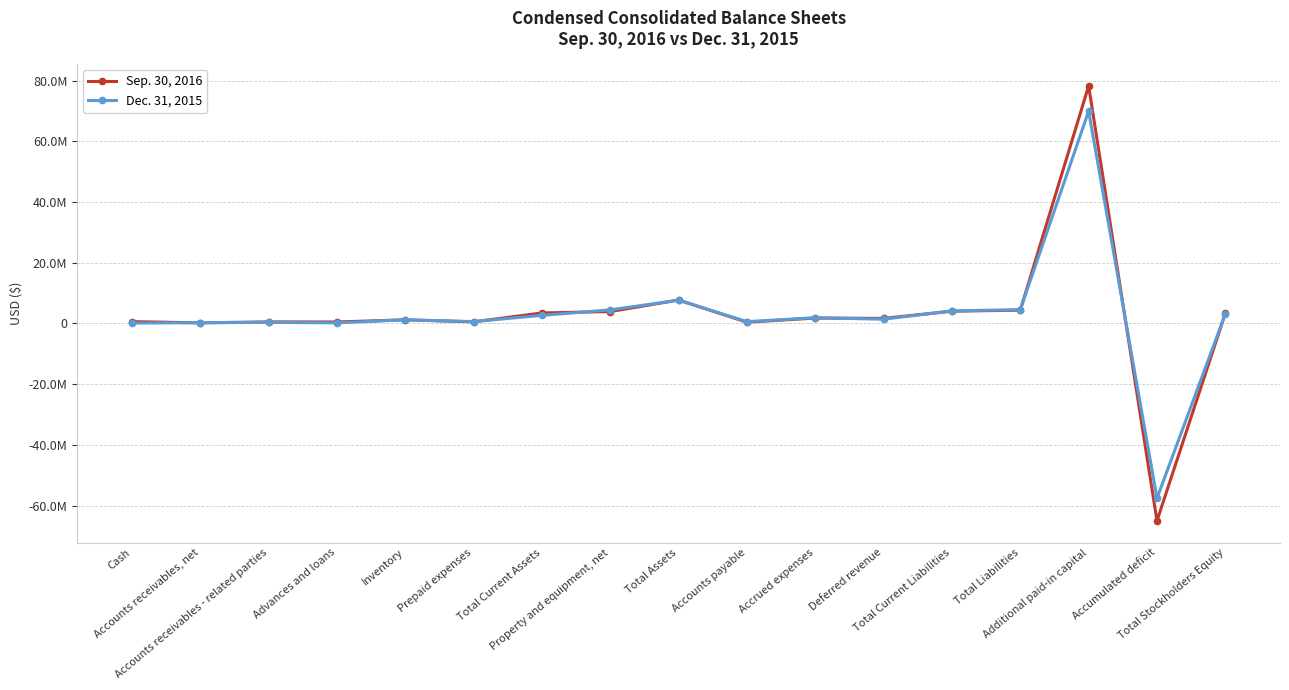

Does the chart display data point markers on the line(s)?

Yes